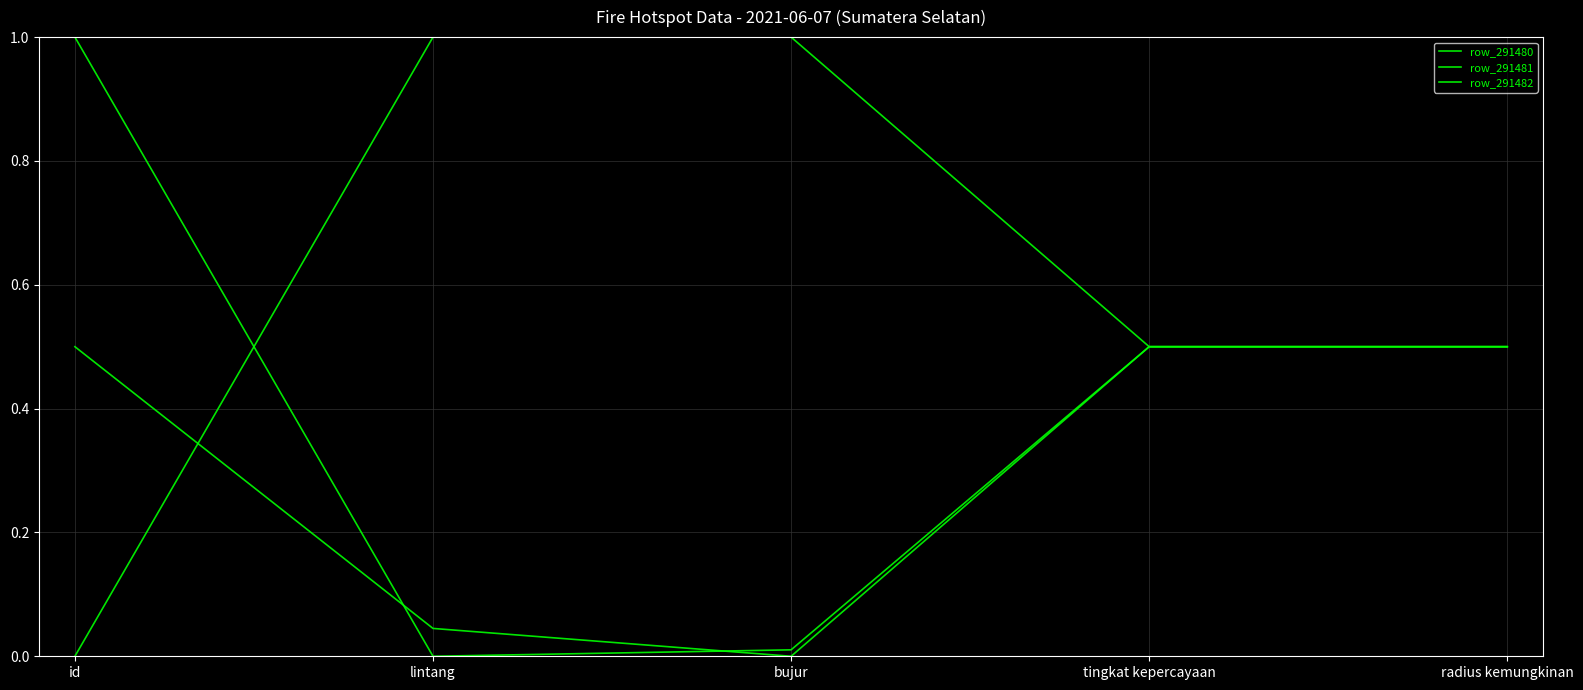

What is the highest value of the row_291480 series?

1.0